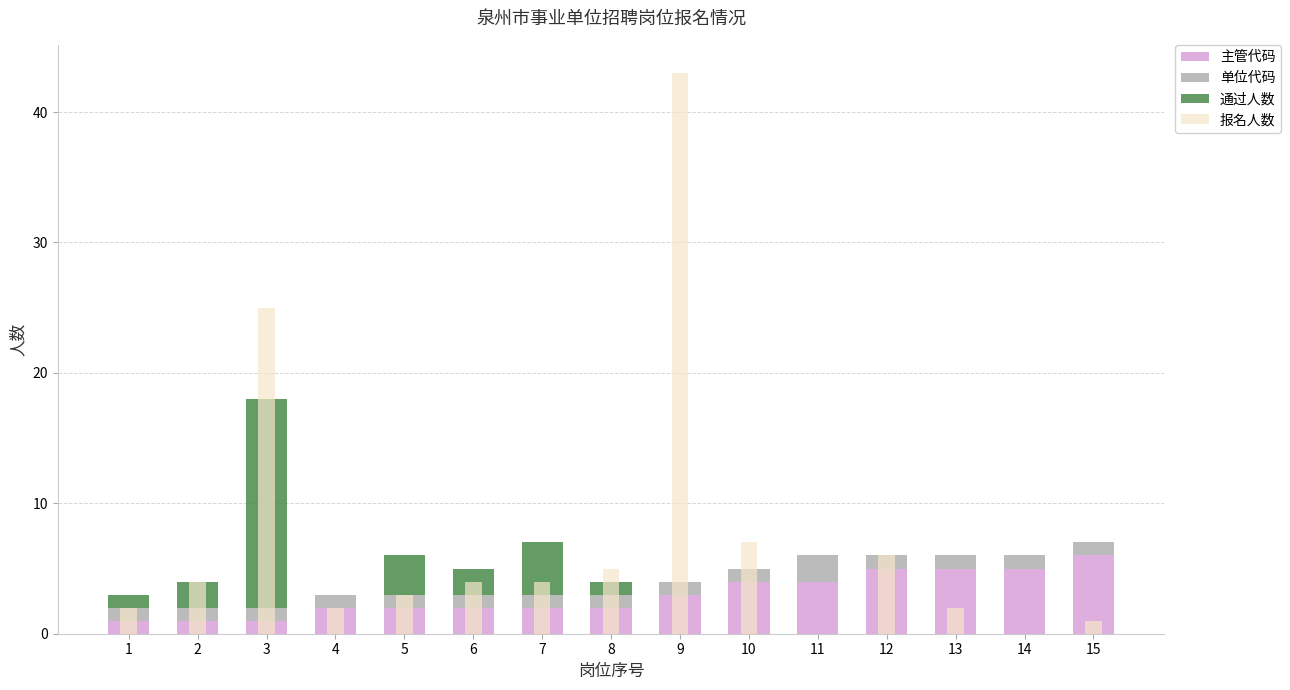

Reading left to right, transcribe all the data shown in this chart.

主管代码: 1	1	1	2	2	2	2	2	3	4	4	5	5	5	6
单位代码: 1	1	1	1	1	1	1	1	1	1	2	1	1	1	1
通过人数: 1	2	16	0	3	2	4	1	0	0	0	0	0	0	0
报名人数: 2	4	25	2	3	4	4	5	43	7	0	6	2	0	1